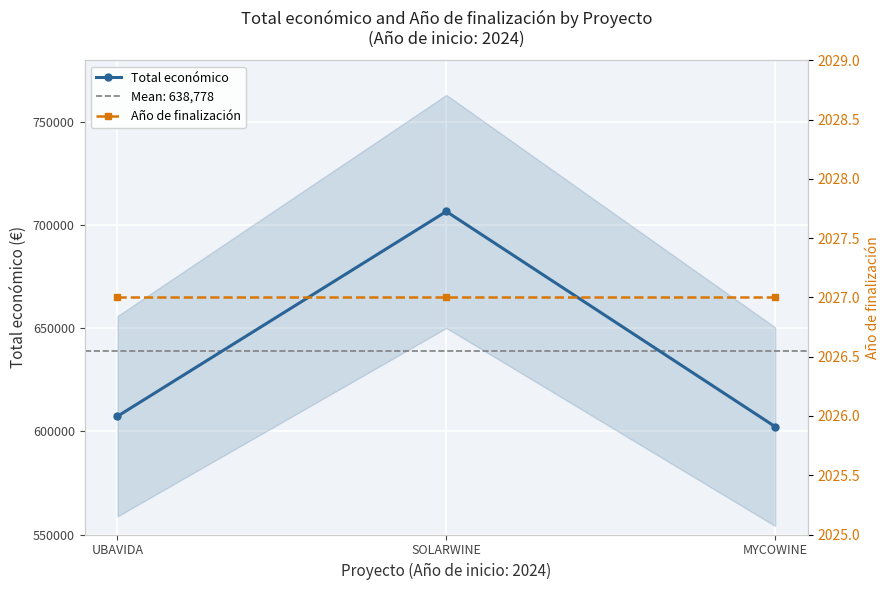

What is the total value across all series at MYCOWINE?

604322.4